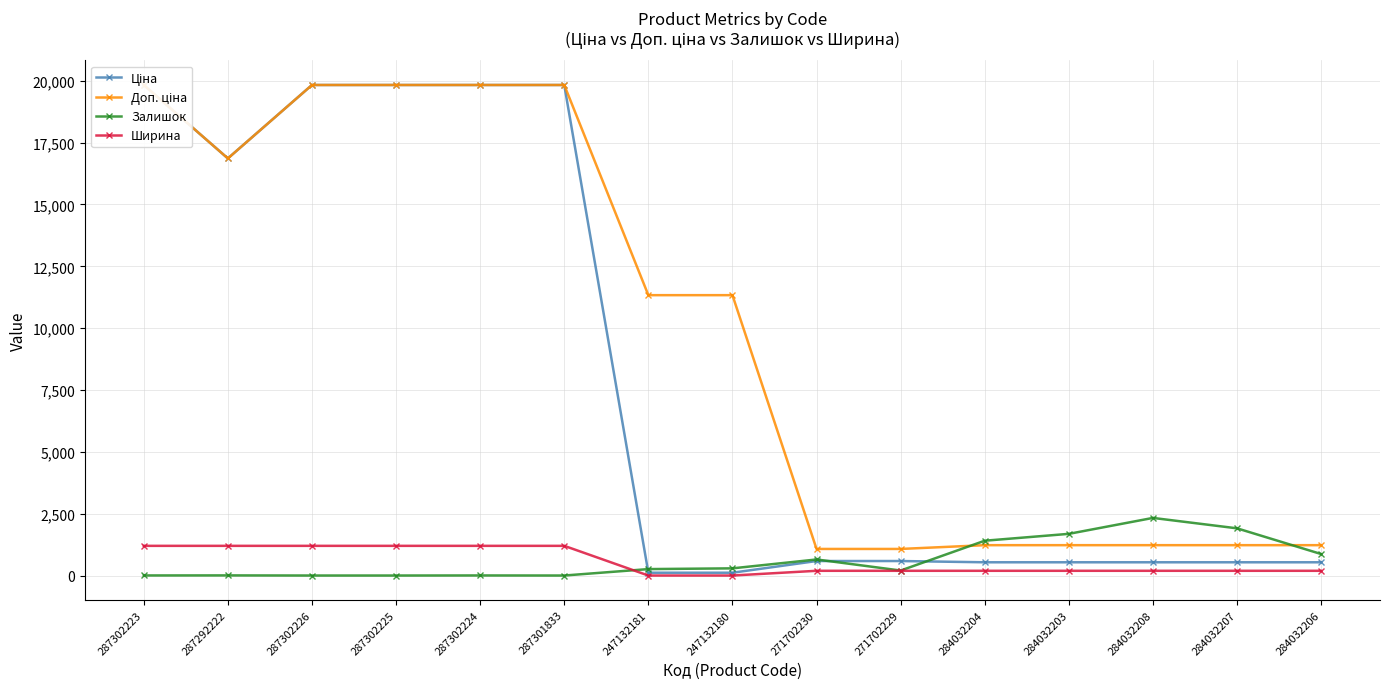

How many intersections are there between Залишок and Ширина?

1